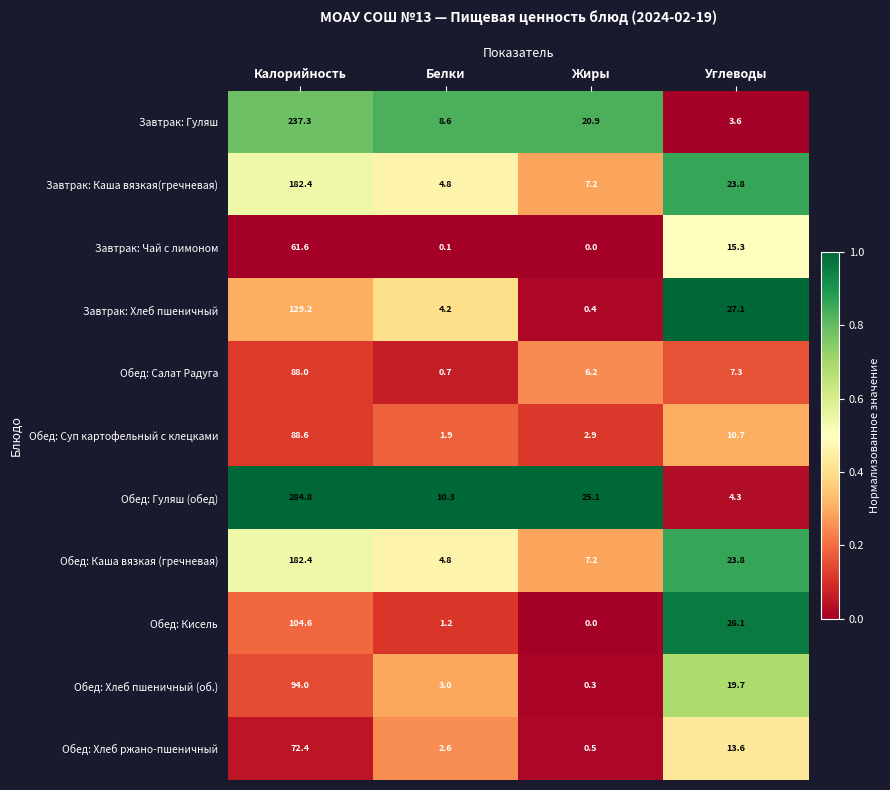

How many values in the Обед: Каша вязкая (гречневая) series exceed 23?

2